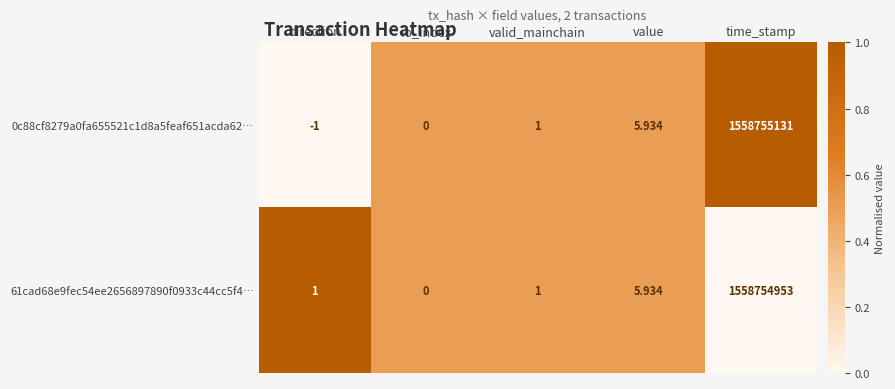

At which label does 61cad68e9fec54ee2656897890f0933c44cc5f4… reach its minimum?

io_index